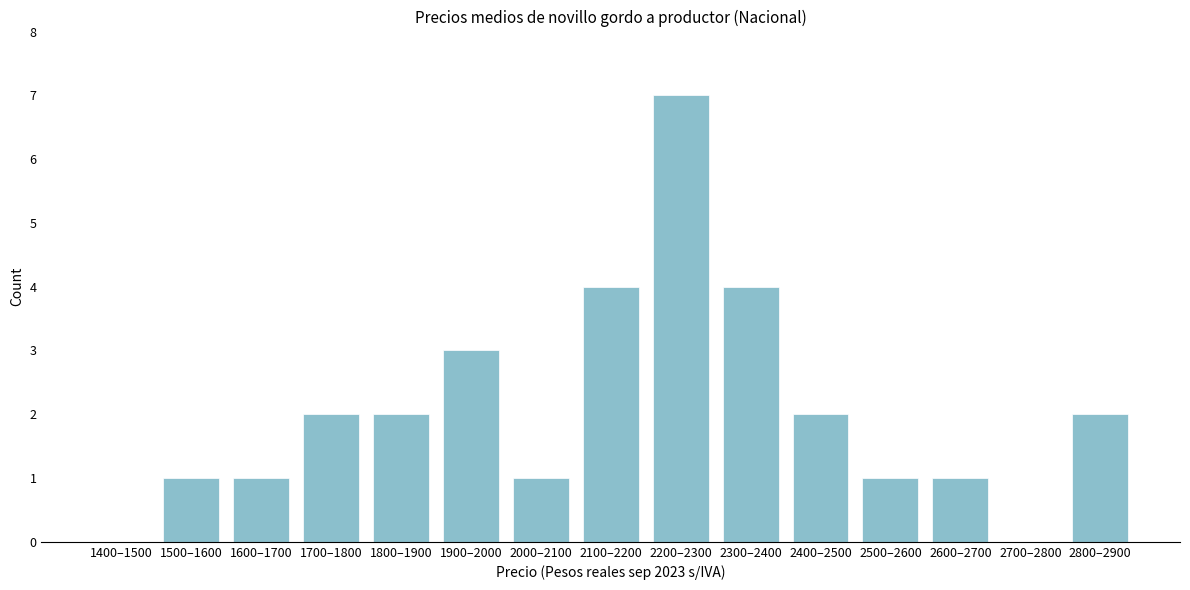

Reading left to right, transcribe all the data shown in this chart.

1400–1500=0	1500–1600=1	1600–1700=1	1700–1800=2	1800–1900=2	1900–2000=3	2000–2100=1	2100–2200=4	2200–2300=7	2300–2400=4	2400–2500=2	2500–2600=1	2600–2700=1	2700–2800=0	2800–2900=2